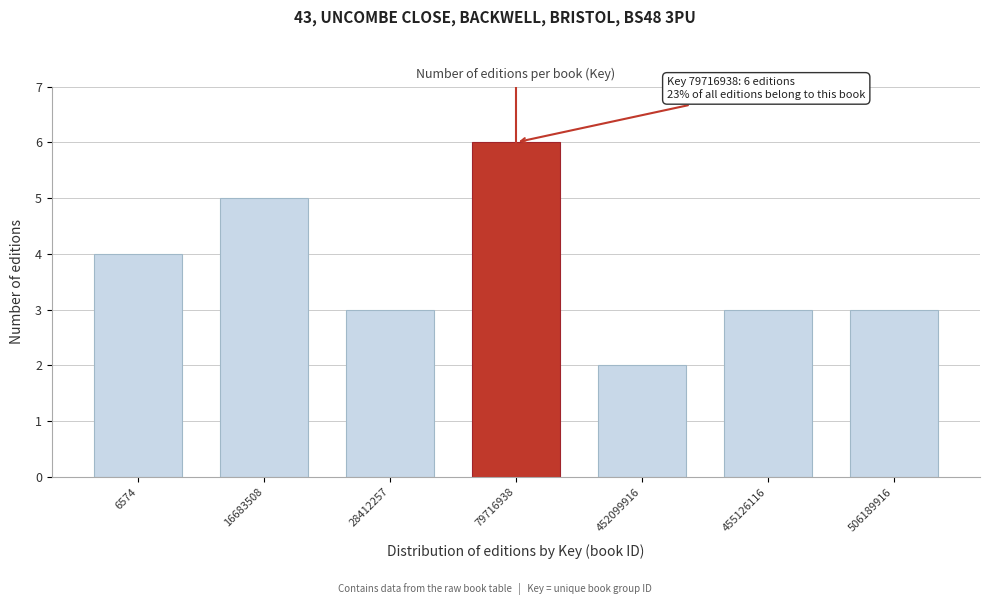

Reading right to left, transcribe all the data shown in this chart.

3	3	2	6	3	5	4